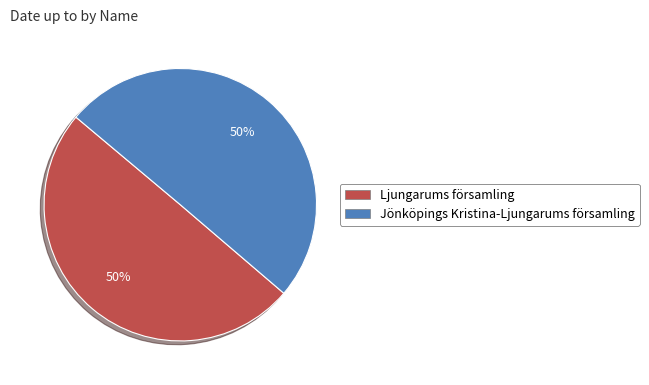

Do Jönköpings Kristina-Ljungarums församling and Ljungarums församling together represent more than half of the pie?

Yes